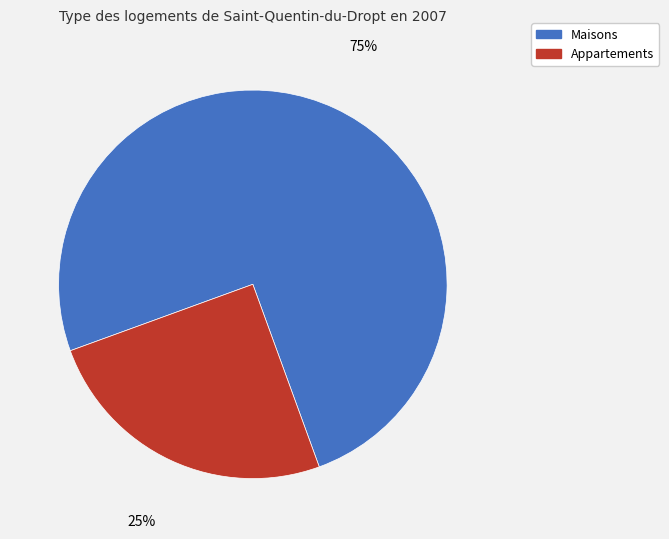

Do Maisons and Appartements together represent more than half of the pie?

Yes